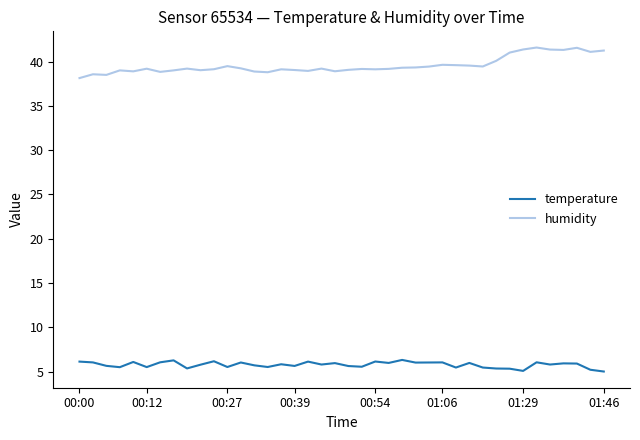

List the series in order of their peak value, lowest first.

temperature, humidity